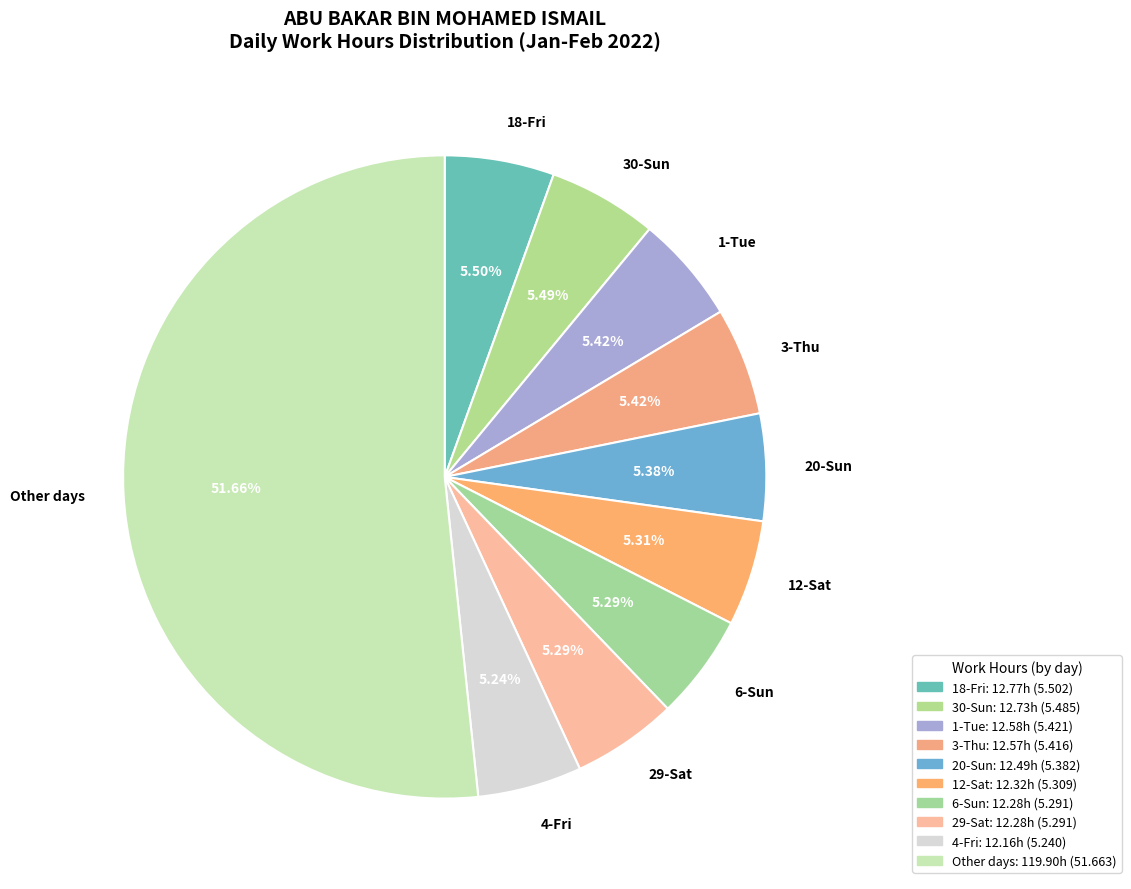

How many slices are in this pie chart?

10